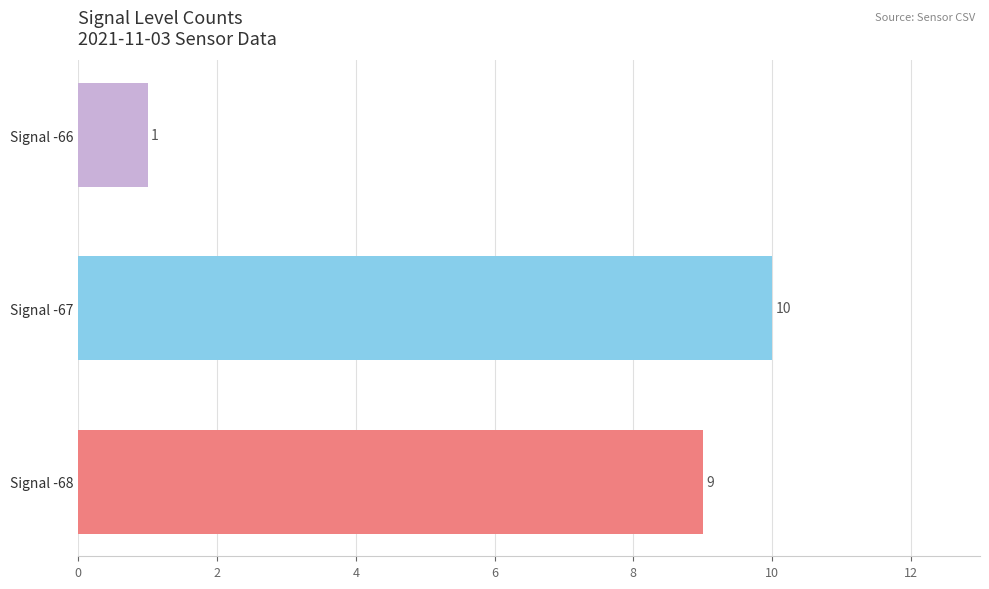

Which label corresponds to the smallest value in the chart?

Signal -66